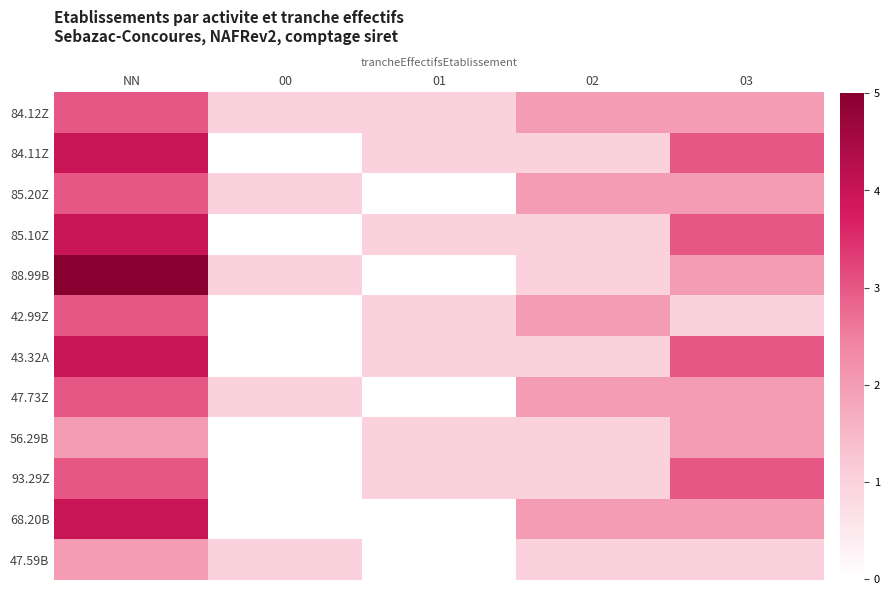

How many series are shown in this chart?

12